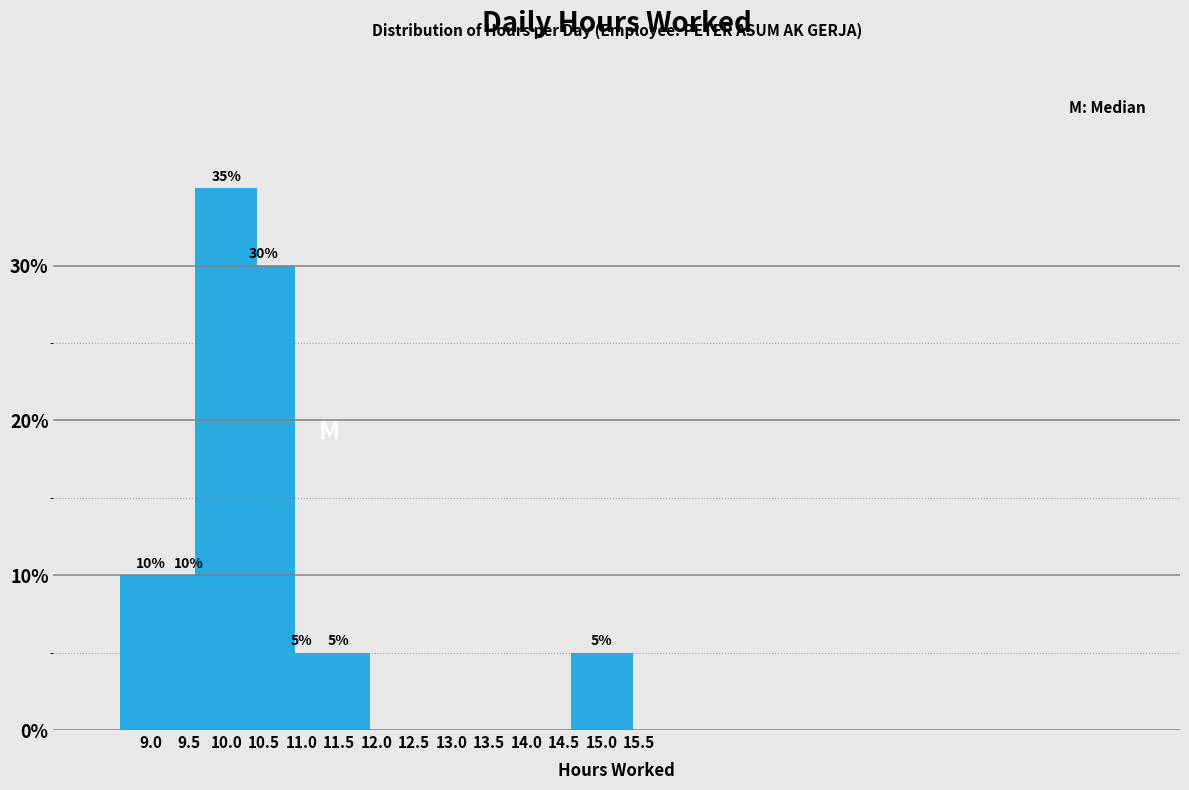

Reading left to right, list all the values displayed in this chart.

9.0=10	9.5=10	10.0=35	10.5=30	11.0=5	11.5=5	12.0=0	12.5=0	13.0=0	13.5=0	14.0=0	14.5=0	15.0=5	15.5=0